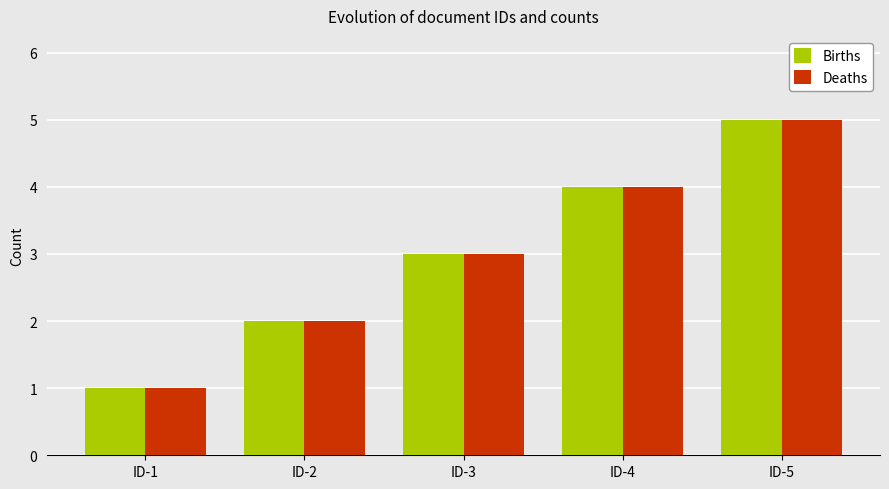

What is the approximate value of Births at ID-4?

4